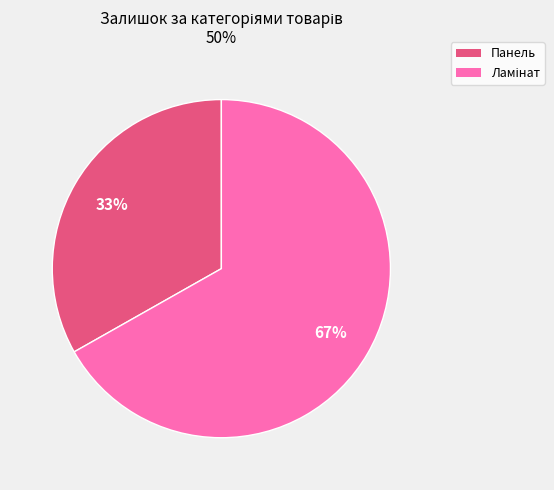

To the nearest percent, what is the average slice percentage?

50%